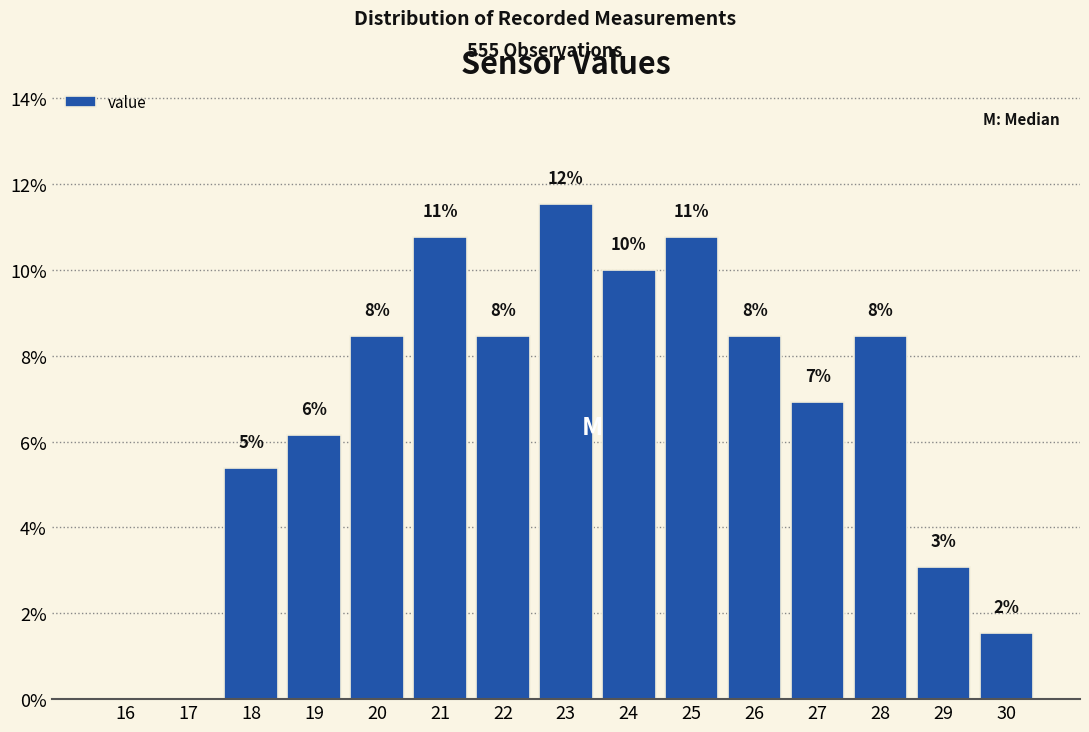

Are the bars horizontal?

No